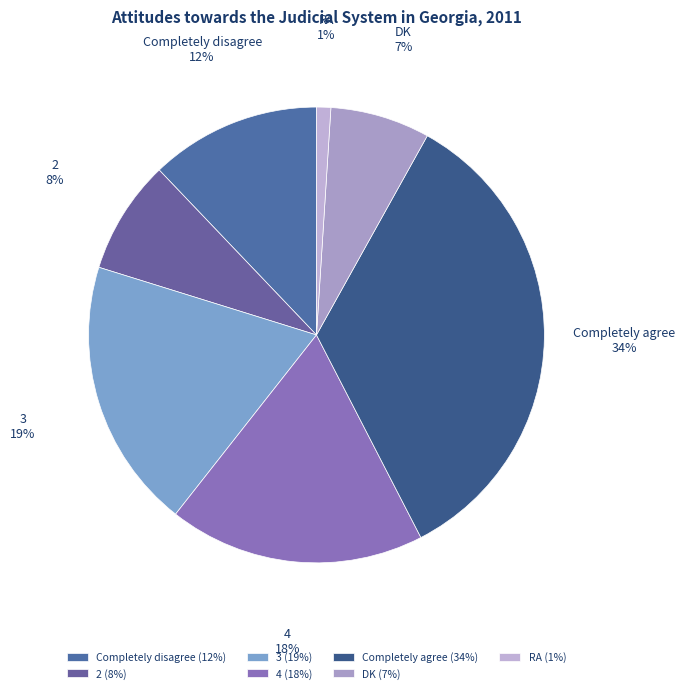

Do RA and 4 together represent more than half of the pie?

No